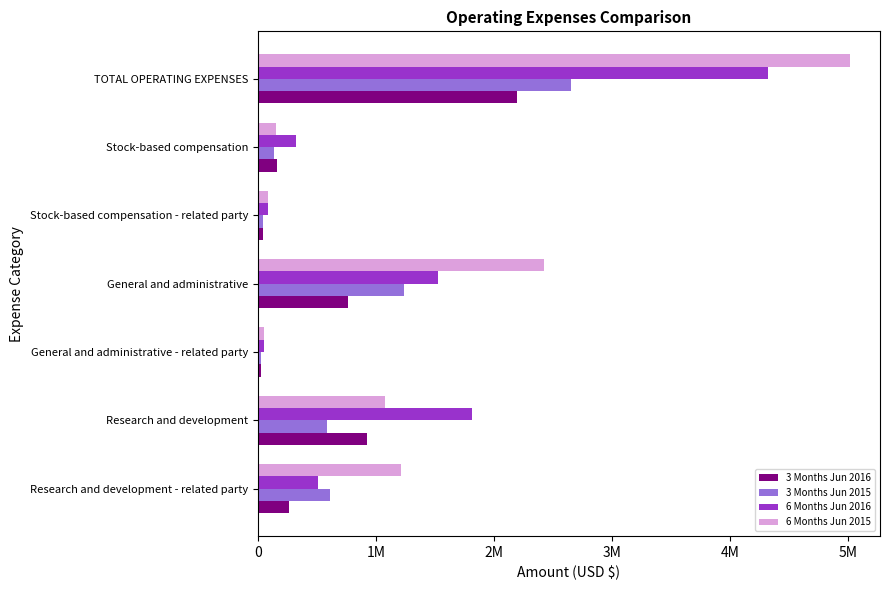

At which label is 6 Months Jun 2015 closest to 2536357?

General and administrative